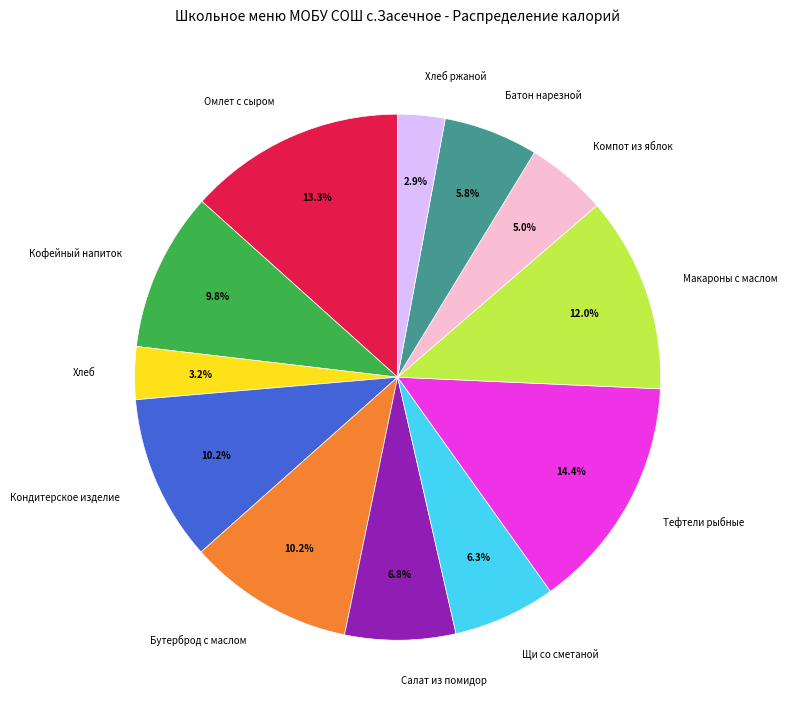

Is there any slice that represents more than half of the pie?

No